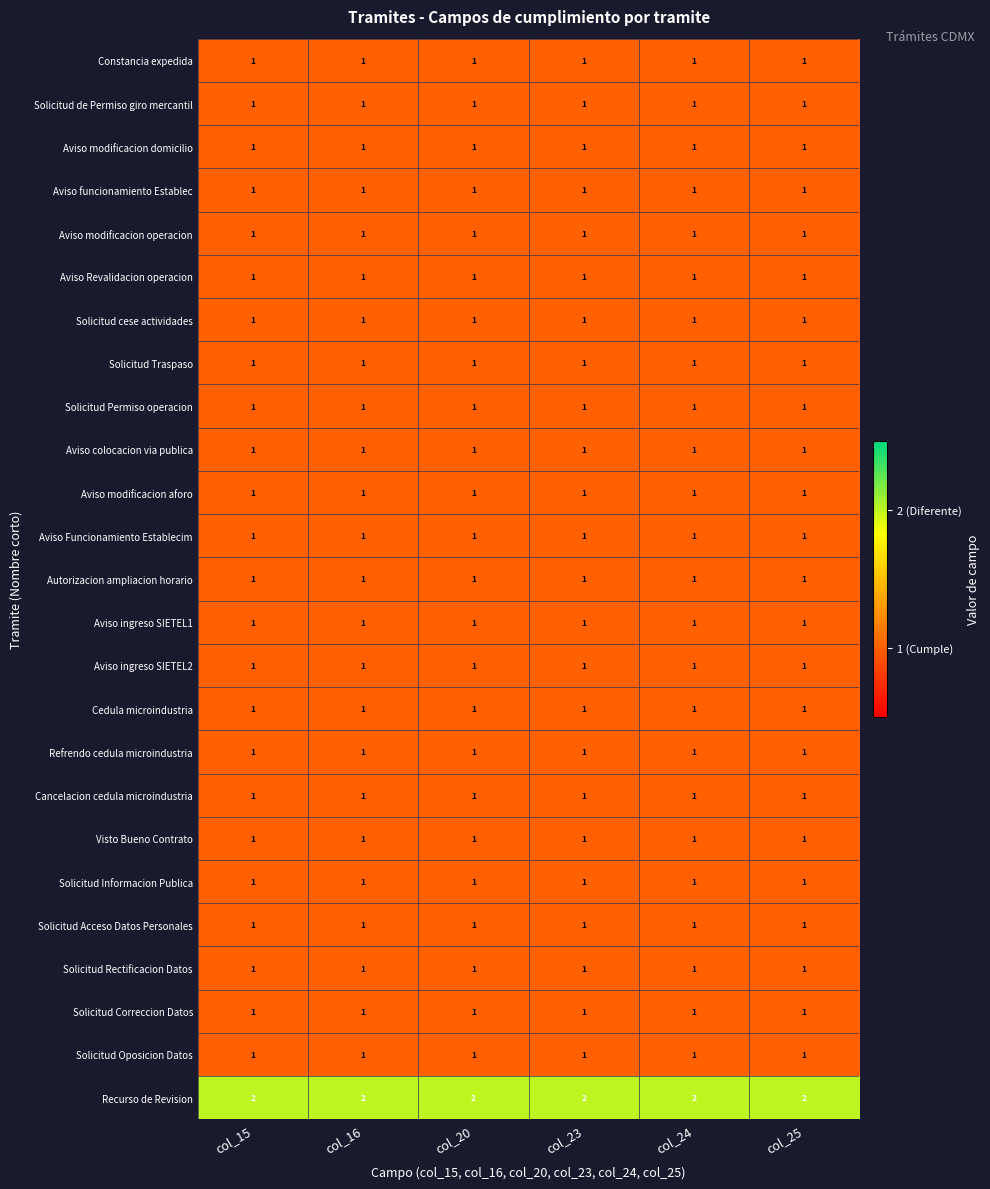

What is the sum of all Aviso Revalidacion operacion values?

6